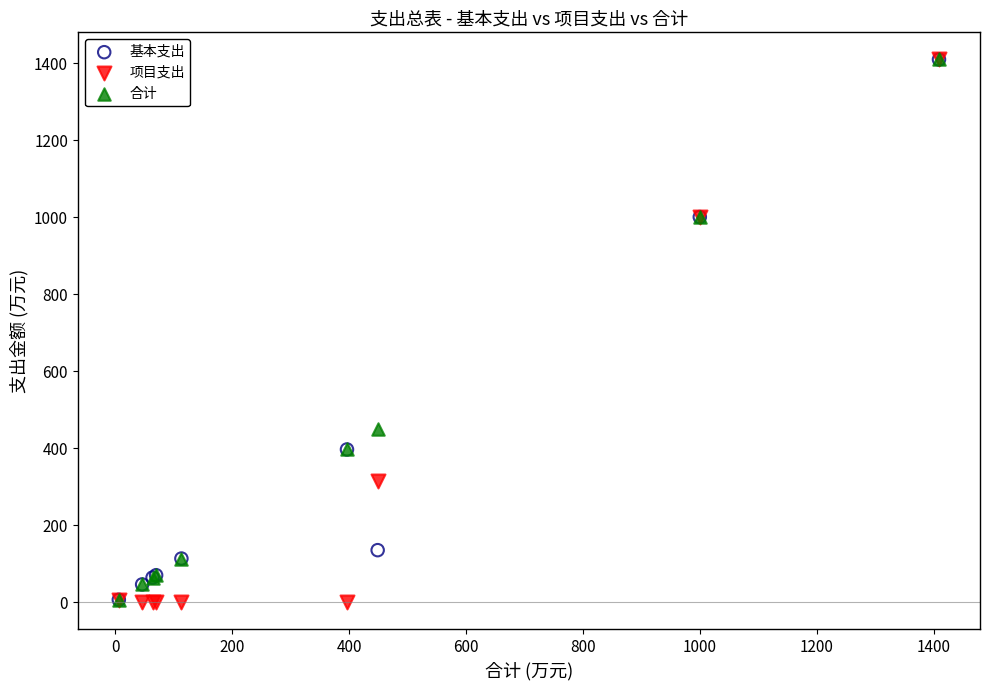

In the 合计 series, what Y value is closest to 707?

448.8